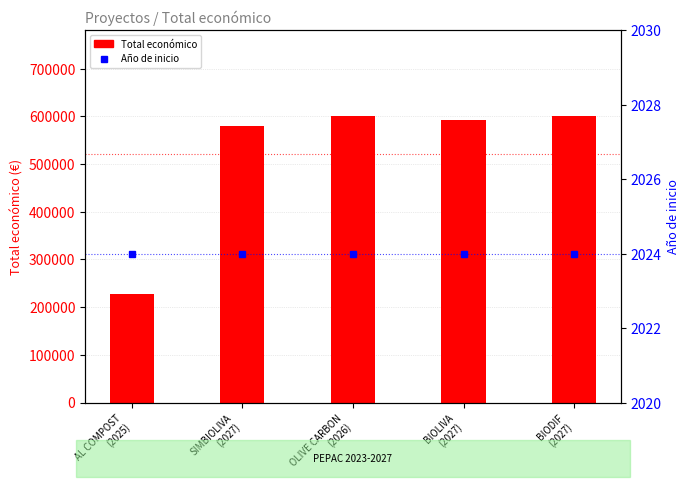

Rank the series by their average value, from highest to lowest.

Total económico, Año de inicio